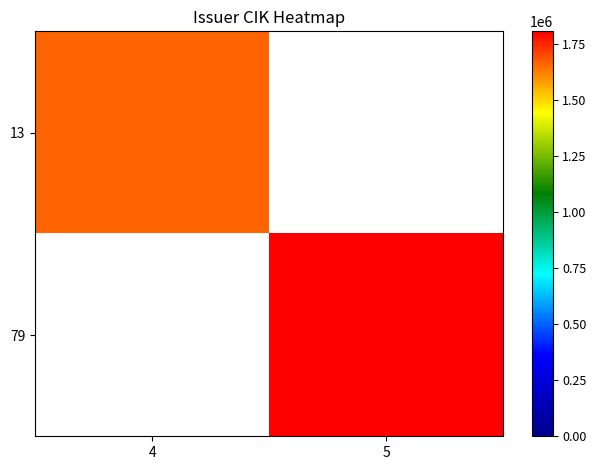

What is the highest value of the 13 series?

1660334.0